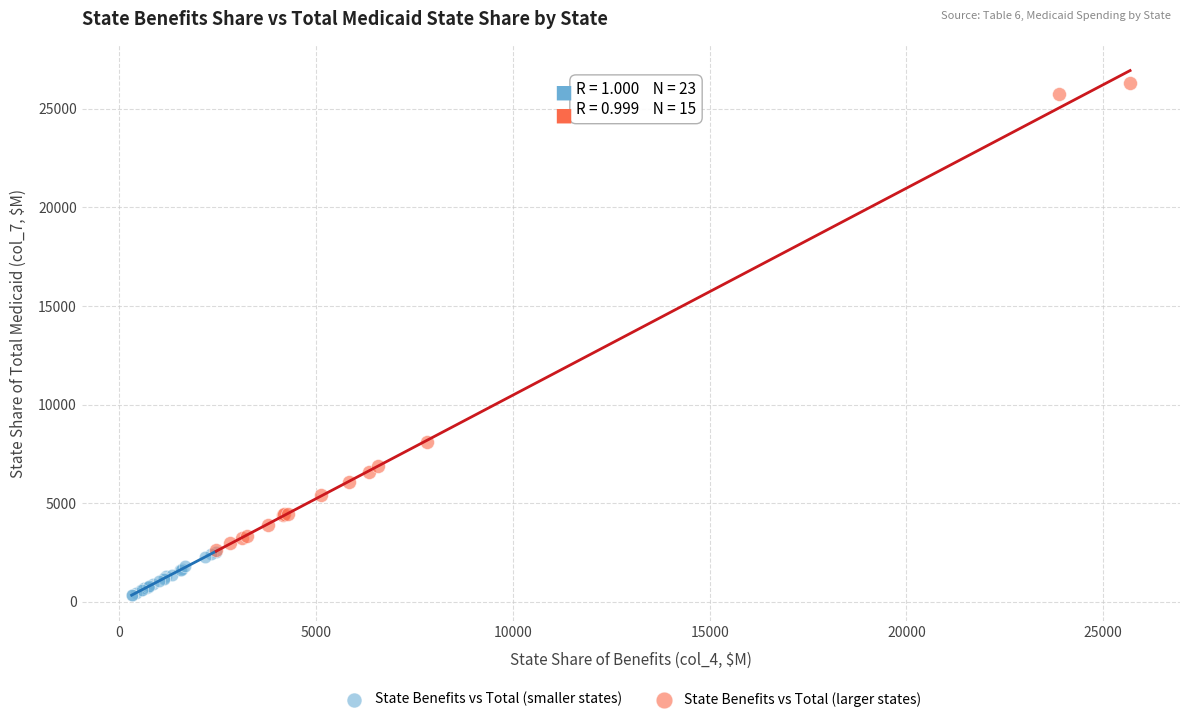

Which series has the widest spread of Y values?

State Benefits vs Total (larger states)